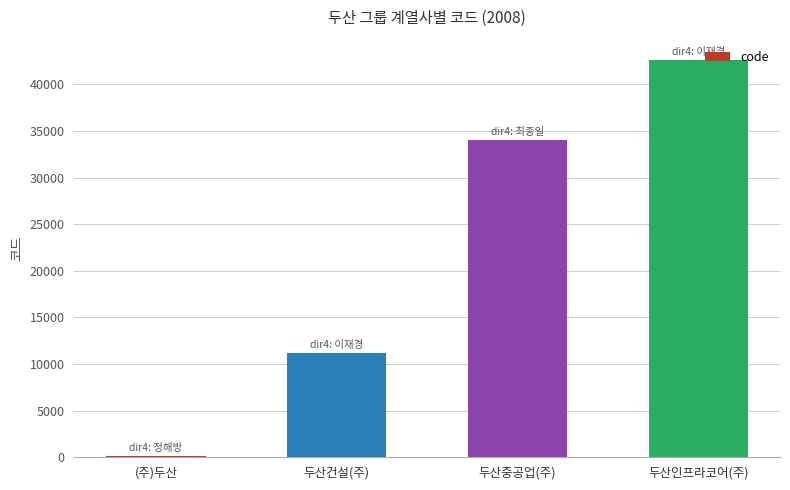

The value at 두산건설(주) is 6625. True or false?

False